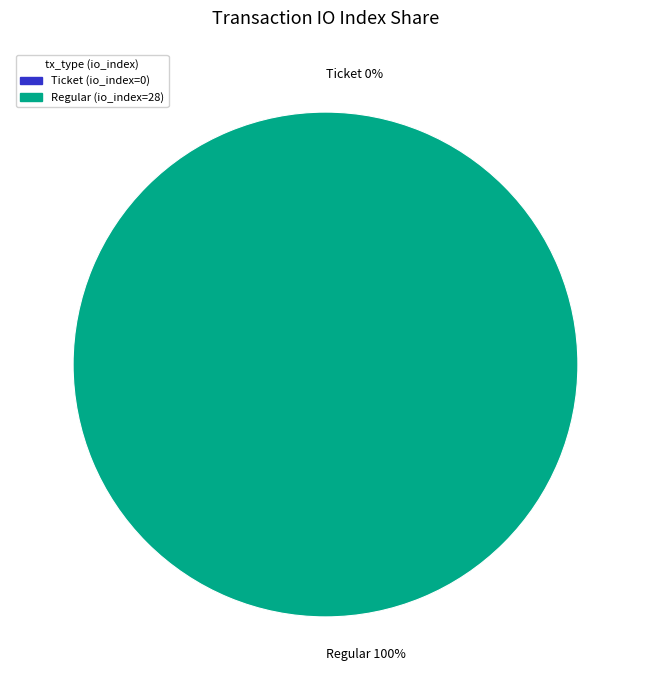

Is Ticket (io_index=0) the majority of the pie?

No